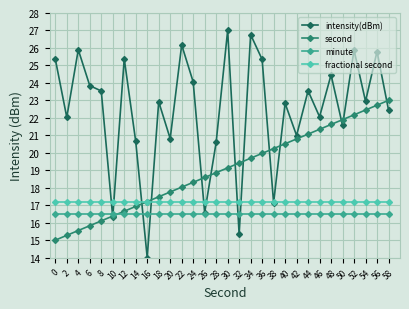

How many series are shown in this chart?

4